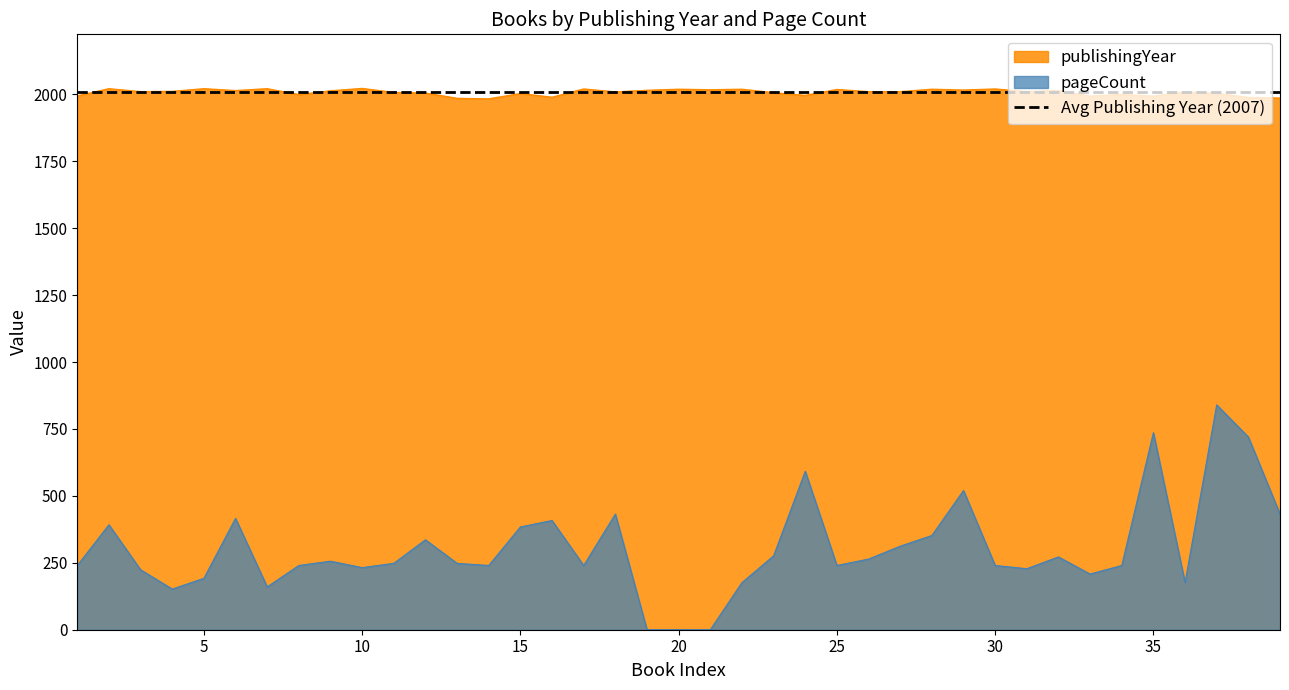

Reading left to right, transcribe all the data shown in this chart.

publishingYear: 1=1994	2=2021	3=2010	4=2011	5=2021	6=2014	7=2021	8=1999	9=2013	10=2022	11=2007	12=2005	13=1985	14=1983	15=2003	16=1989	17=2020	18=2009	19=2015	20=2019	21=2017	22=2019	23=2006	24=1996	25=2018	26=2010	27=2010	28=2019	29=2016	30=2020	31=2010	32=2014	33=1993	34=2000	35=1993	36=2009	37=2004	38=1988	39=1986
pageCount: 1=240	2=392	3=224	4=152	5=192	6=416	7=160	8=240	9=256	10=232	11=248	12=336	13=248	14=240	15=384	16=408	17=240	18=432	19=0	20=0	21=0	22=176	23=276	24=592	25=240	26=264	27=312	28=352	29=520	30=240	31=228	32=272	33=208	34=240	35=736	36=176	37=840	38=720	39=432